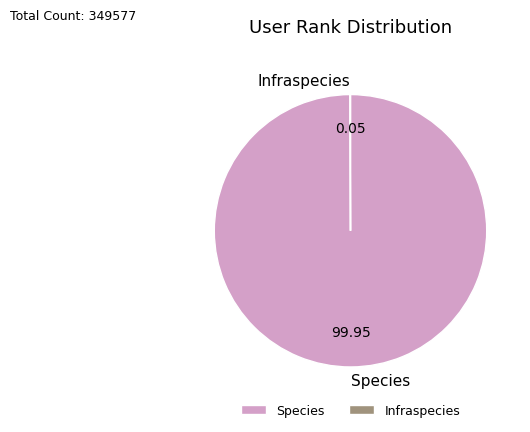

Does Species represent more than half of the total?

Yes